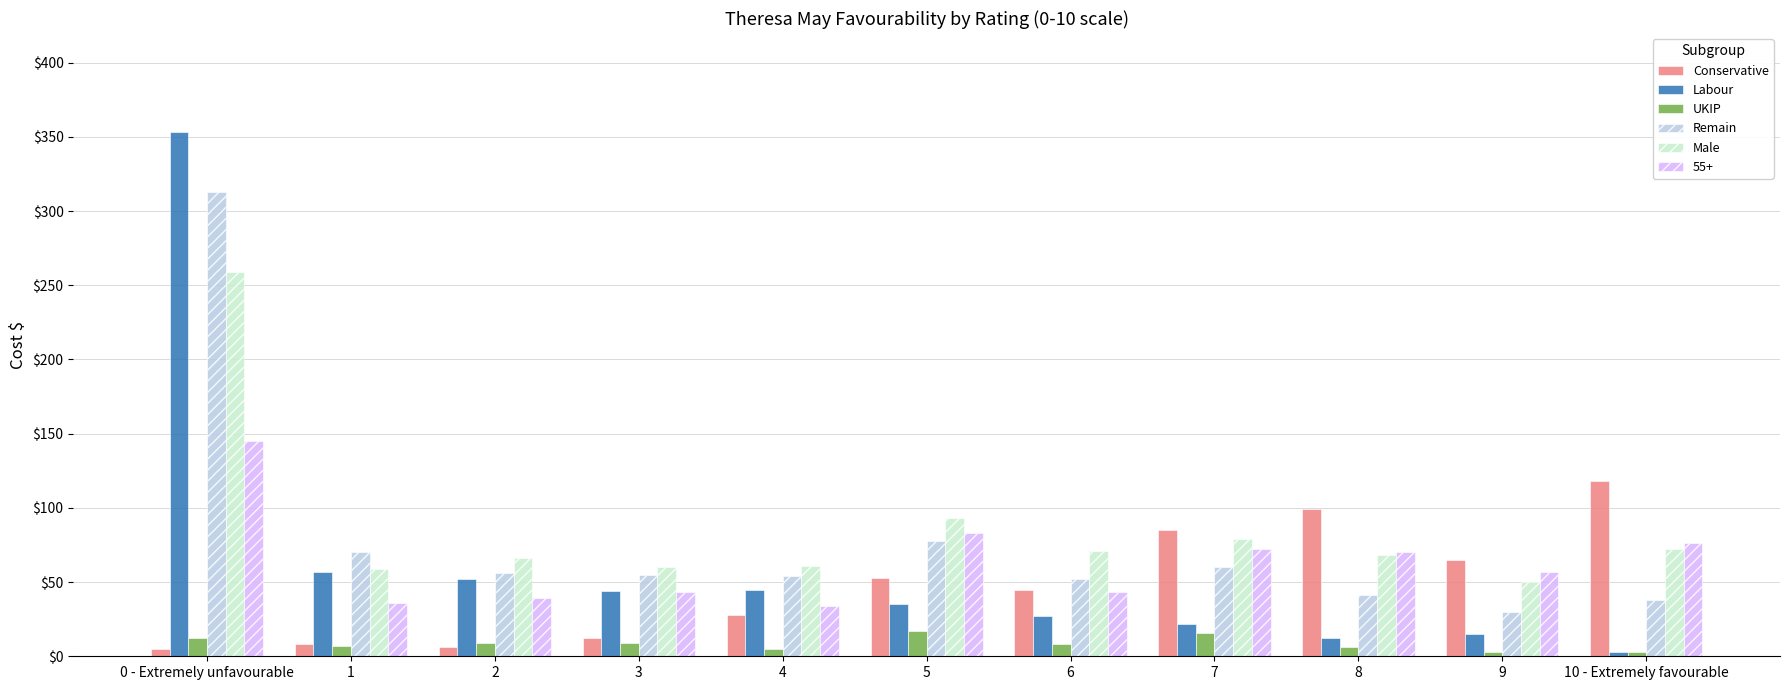

What is the spread (max minus min) of values at 1?

63